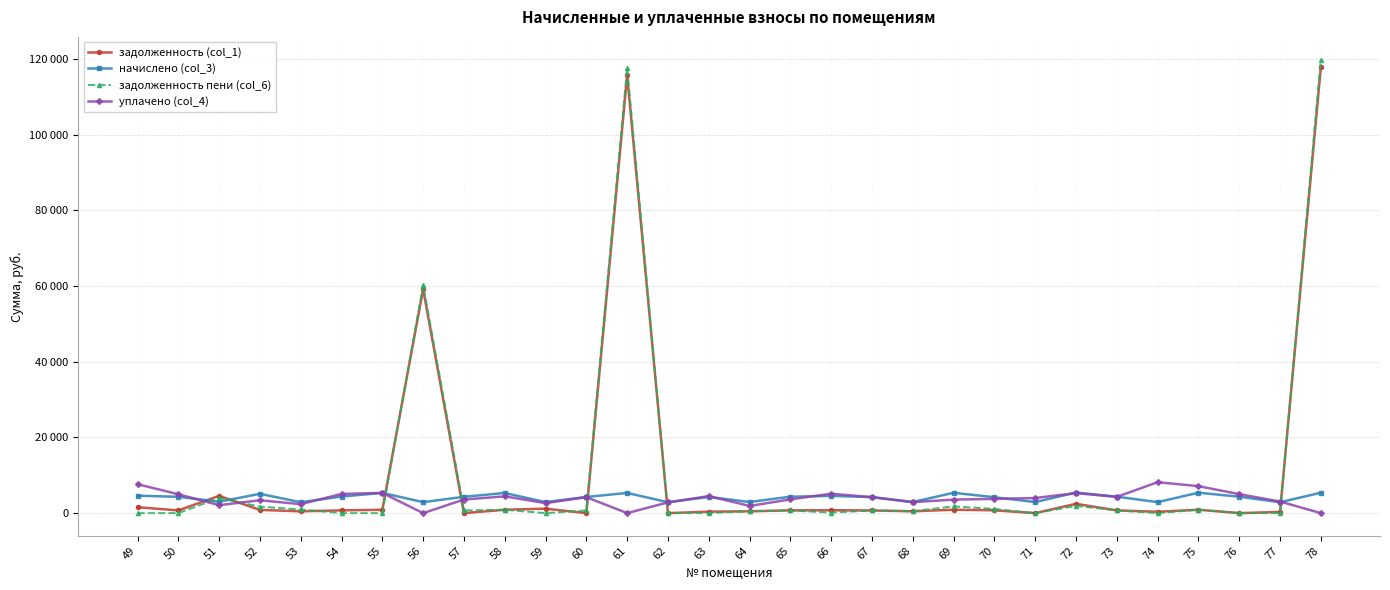

True or false: начислено (col_3) has more than 2 interior local peaks.

True